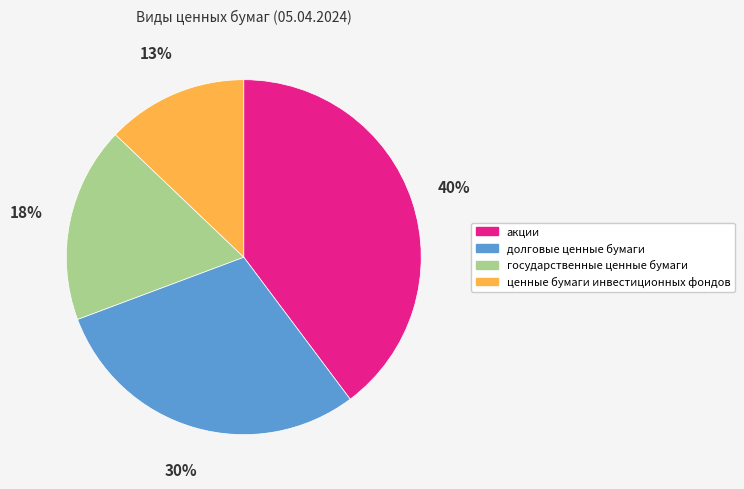

What is the smallest slice in the pie chart?

ценные бумаги инвестиционных фондов